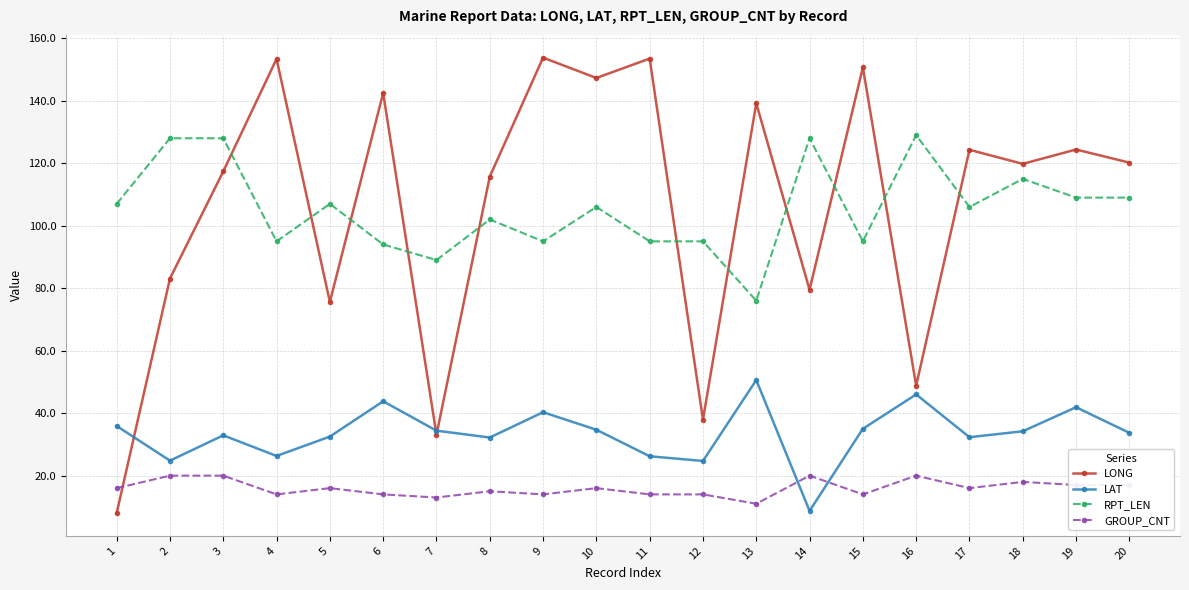

What is the maximum value shown in the chart?

153.8